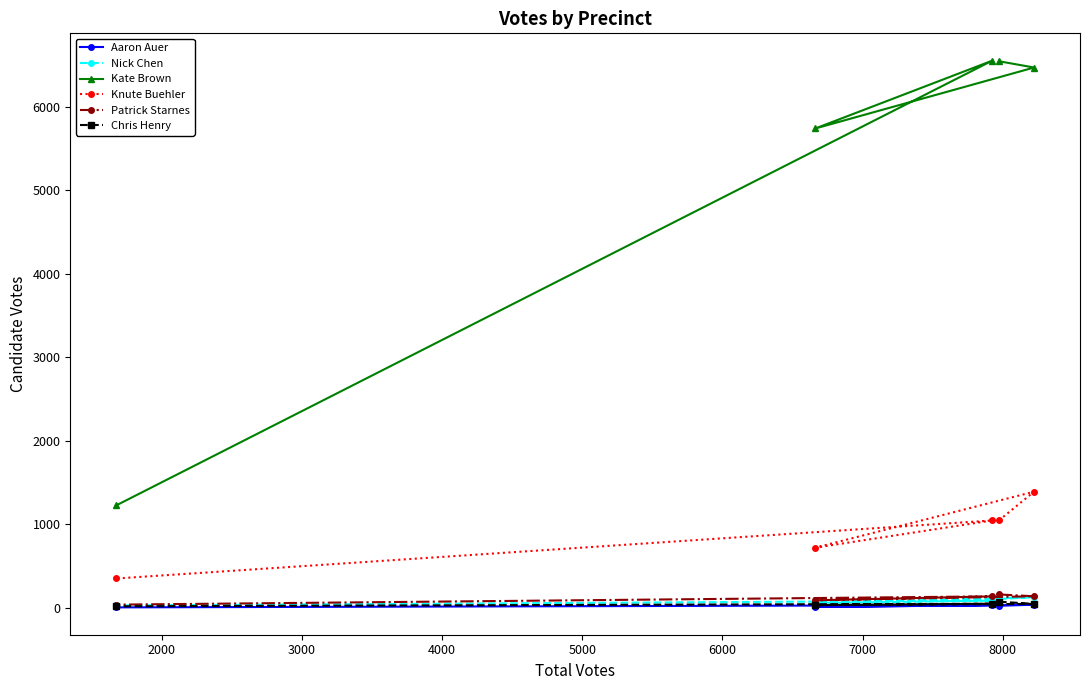

Which series has the largest range (max minus min)?

Kate Brown